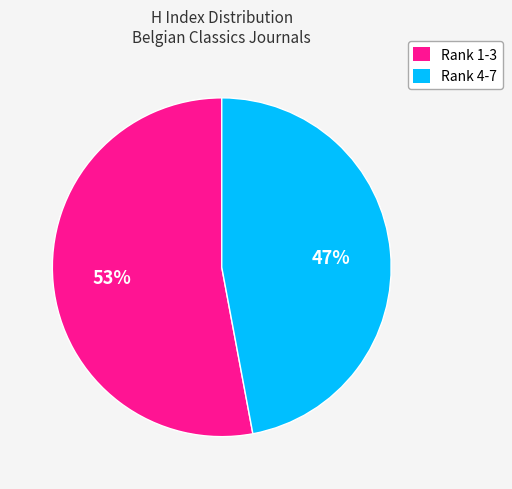

What is the smallest slice in the pie chart?

Rank 4-7